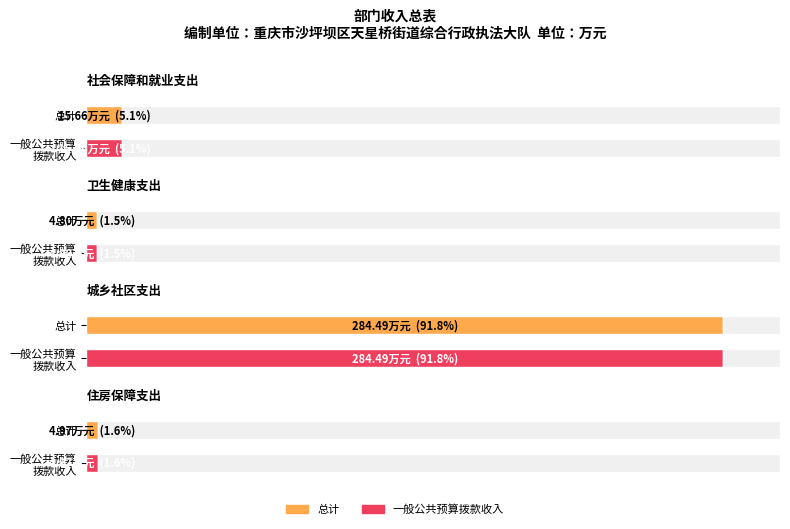

How many data points in 总计 are above 15?

2